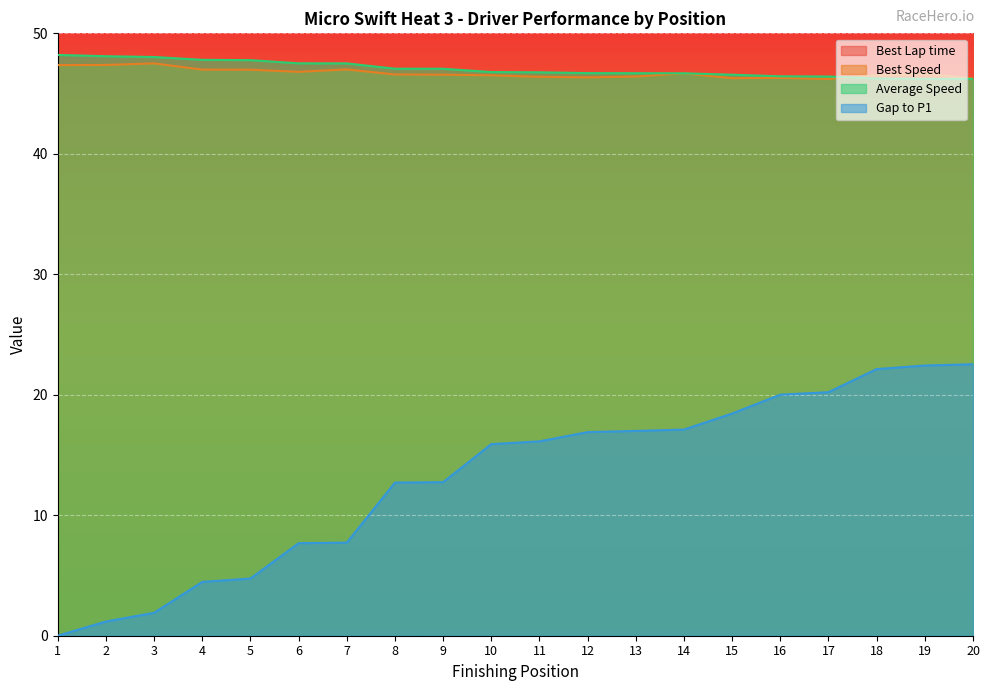

How many data points does each series have?

20